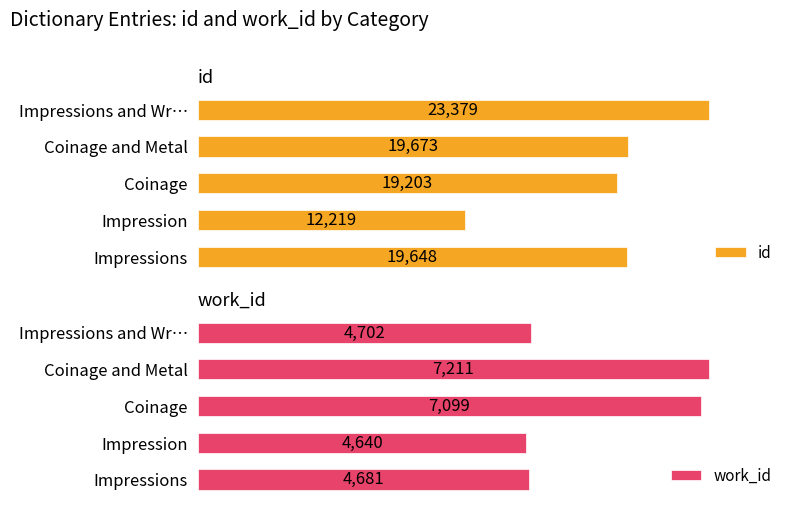

What is the smallest value displayed?

4640.0